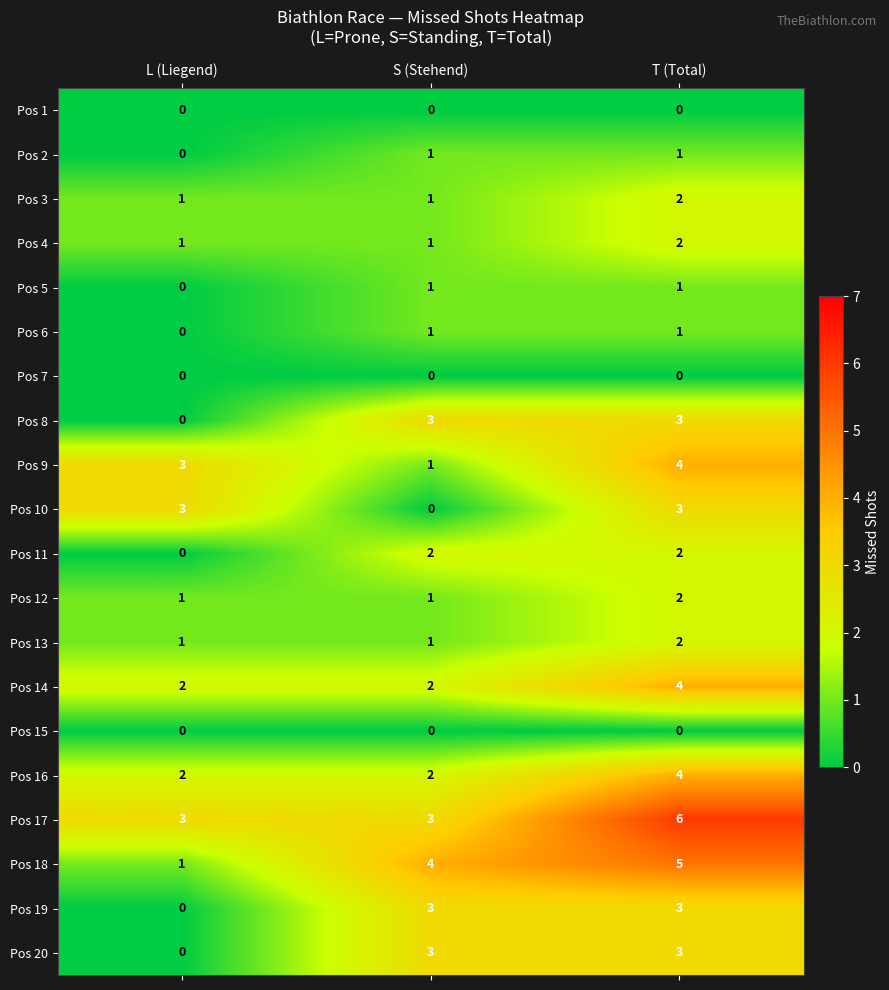

Count the Pos 17 values in the range 3 to 6.

3